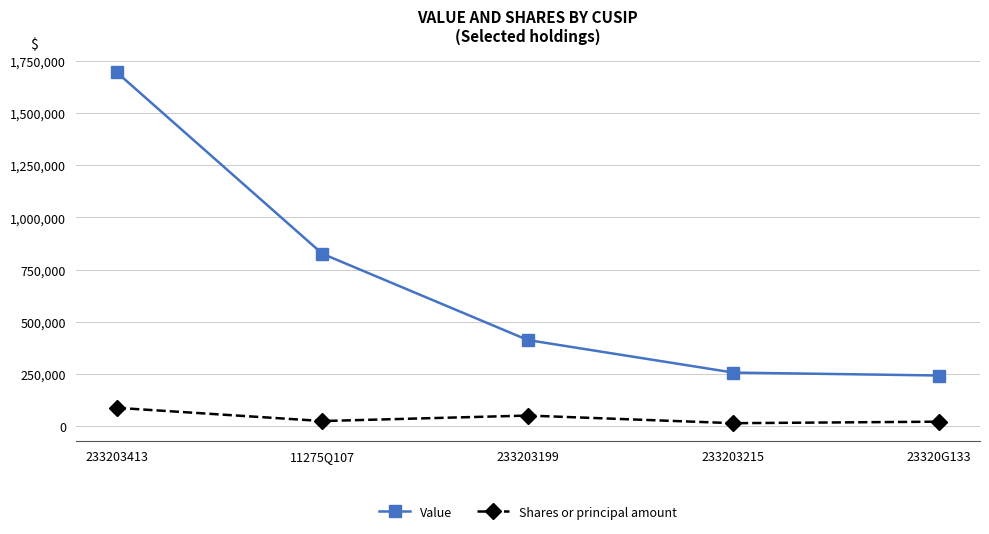

How many series are shown in this chart?

2